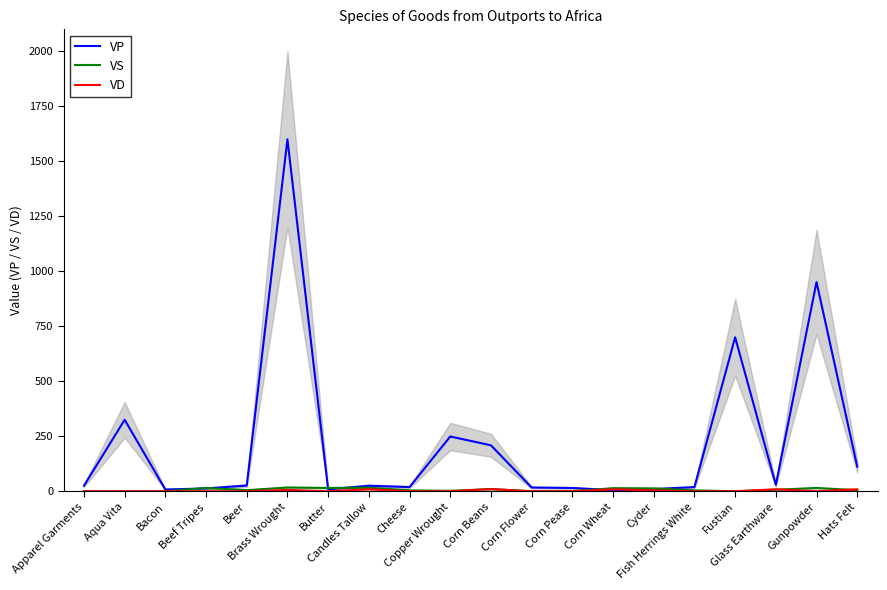

Rank the series by their maximum value, from highest to lowest.

VP, VS, VD